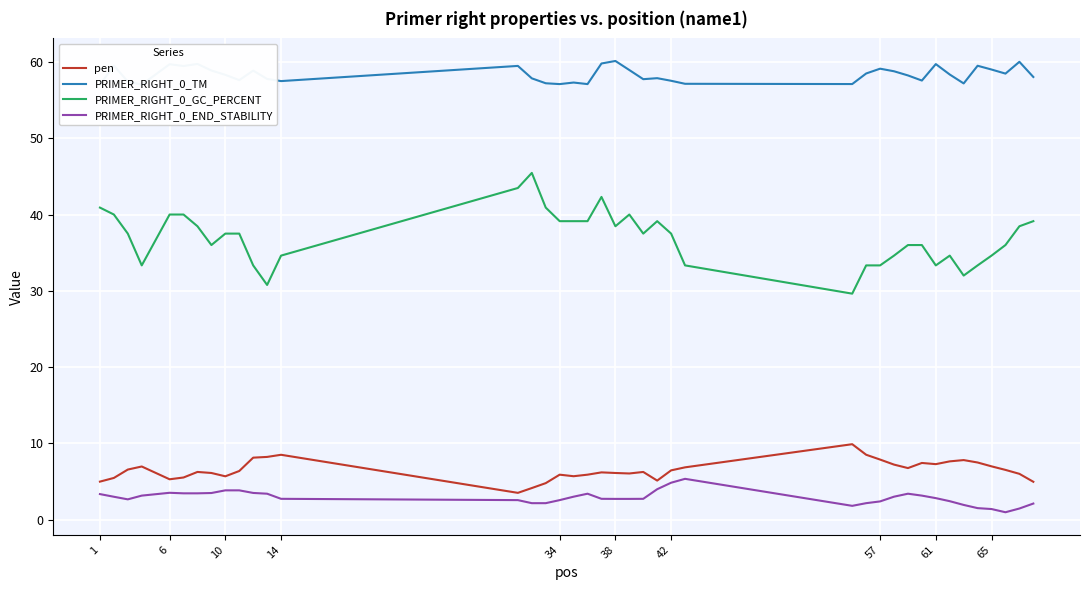

True or false: PRIMER_RIGHT_0_GC_PERCENT and pen intersect in this chart.

False